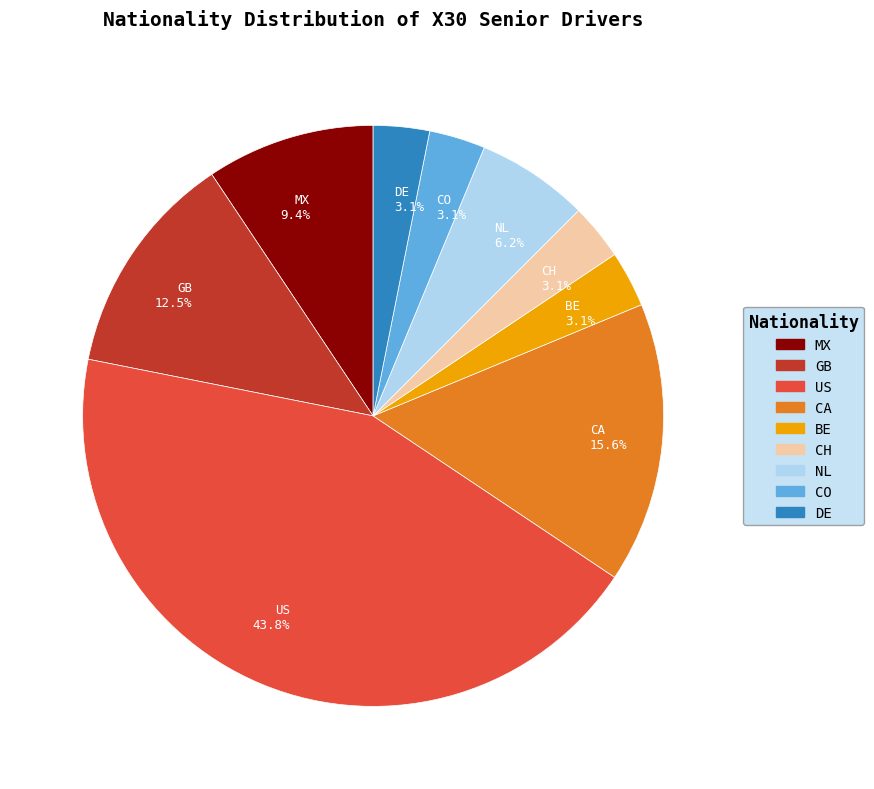

Which slice is the largest?

US